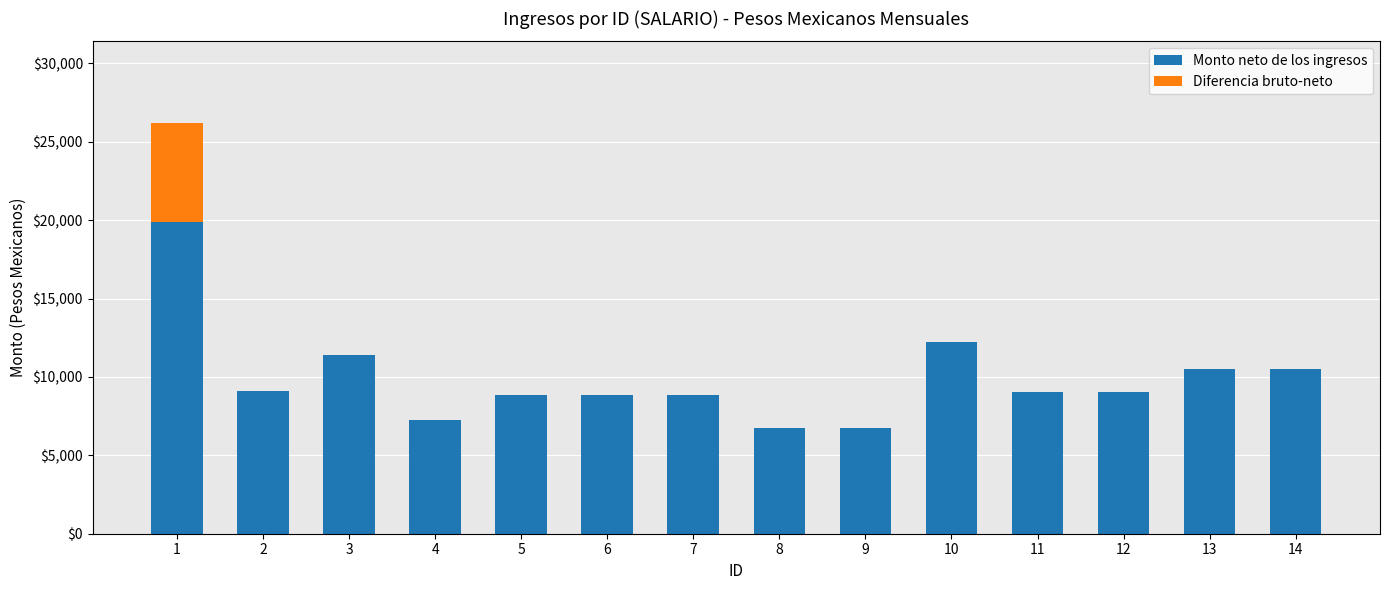

At which category is the sum across all series the highest?

1